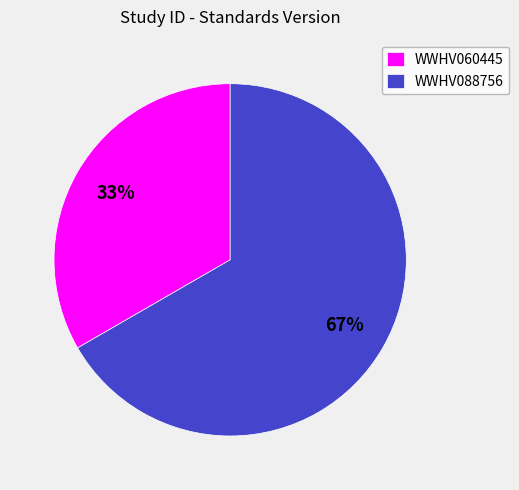

How many slices are in this pie chart?

2